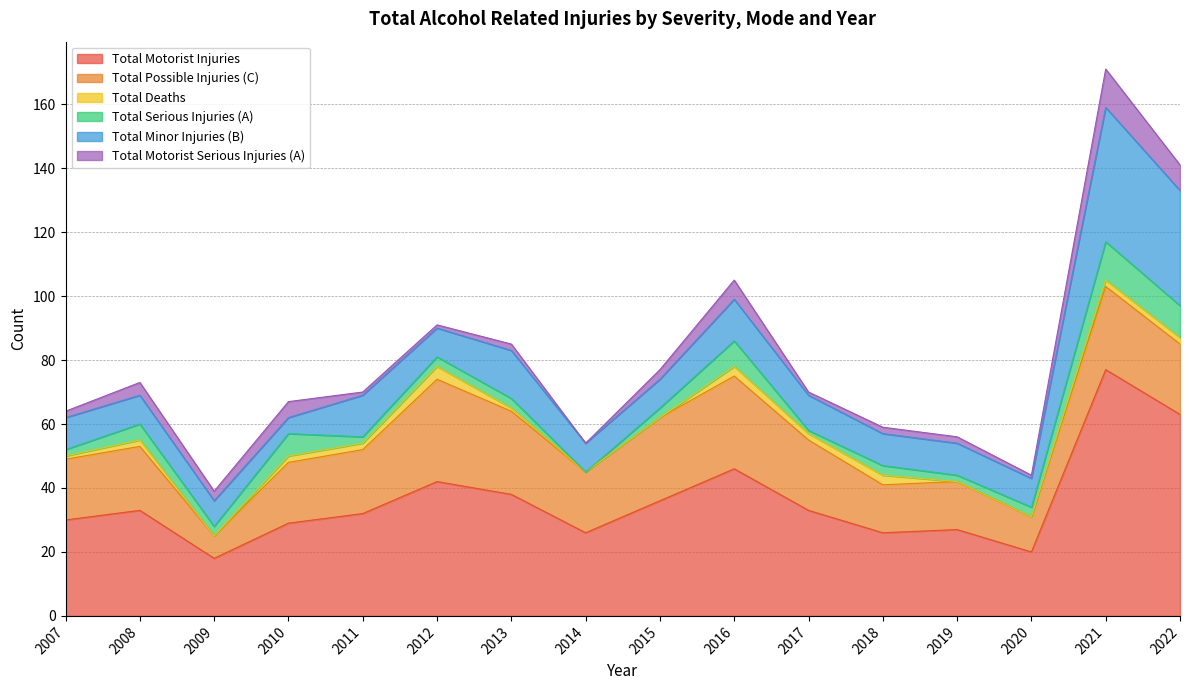

What is the difference between the maximum and second lowest values in the Total Minor Injuries (B) series?

34